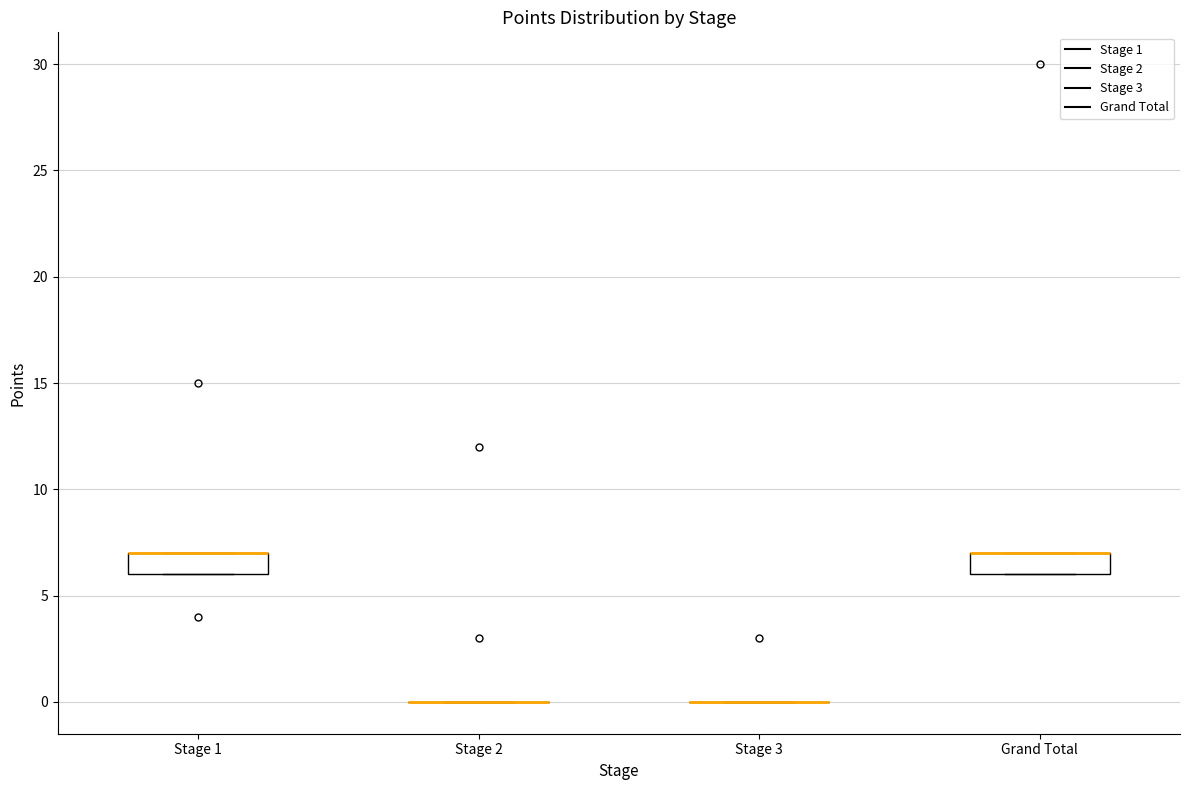

Reading left to right, read every box against the y-axis: the position of its median line, the range the box covers, and the ends of its whiskers. The values are not printed on the chart, so give them approximately, as read against the axis.

Stage 1: median 7 (drawn on the box's upper edge), box 6 to 7, whiskers 6 to 7
Stage 2: box collapsed to a line at 0, whiskers 0 to 0
Stage 3: box collapsed to a line at 0, whiskers 0 to 0
Grand Total: median 7 (drawn on the box's upper edge), box 6 to 7, whiskers 6 to 7